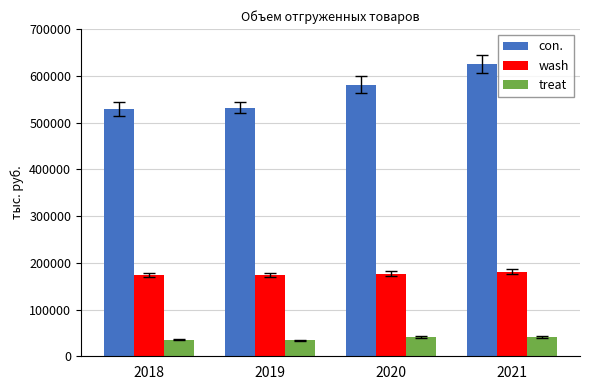

What is the highest value of the treat series?

41200